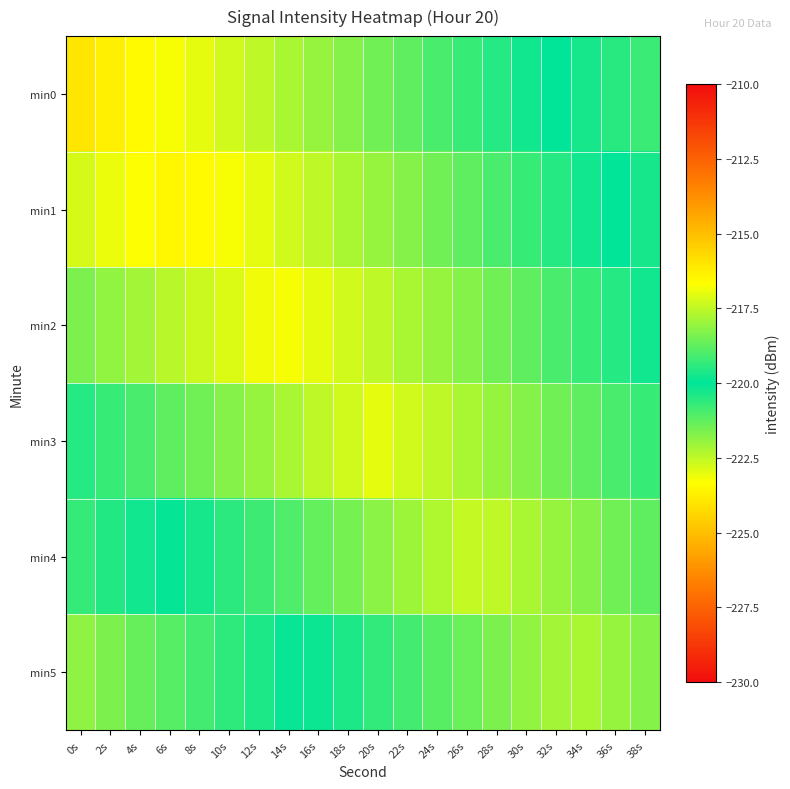

Reading right to left, list all the values displayed in this chart.

min0: 38s=-220.8	36s=-220.5	34s=-220.3	32s=-220.0	30s=-219.8	28s=-219.5	26s=-219.3	24s=-219.0	22s=-218.8	20s=-218.5	18s=-218.3	16s=-218.0	14s=-217.8	12s=-217.5	10s=-217.3	8s=-217.0	6s=-216.8	4s=-216.5	2s=-216.3	0s=-216.0
min1: 38s=-220.3	36s=-220.0	34s=-219.8	32s=-219.5	30s=-219.3	28s=-219.0	26s=-218.8	24s=-218.5	22s=-218.3	20s=-218.0	18s=-217.8	16s=-217.5	14s=-217.3	12s=-217.0	10s=-216.8	8s=-216.5	6s=-216.4	4s=-216.7	2s=-216.9	0s=-217.2
min2: 38s=-219.8	36s=-219.5	34s=-219.3	32s=-219.0	30s=-218.8	28s=-218.5	26s=-218.3	24s=-218.0	22s=-217.8	20s=-217.5	18s=-217.3	16s=-217.0	14s=-216.8	12s=-216.9	10s=-217.1	8s=-217.4	6s=-217.6	4s=-217.9	2s=-218.1	0s=-218.4
min3: 38s=-219.3	36s=-219.0	34s=-218.8	32s=-218.5	30s=-218.3	28s=-218.0	26s=-217.8	24s=-217.5	22s=-217.3	20s=-217.0	18s=-217.3	16s=-217.5	14s=-217.8	12s=-218.0	10s=-218.3	8s=-218.5	6s=-218.8	4s=-219.0	2s=-219.3	0s=-219.5
min4: 38s=-218.8	36s=-218.5	34s=-218.3	32s=-218.0	30s=-217.8	28s=-217.5	26s=-217.4	24s=-217.7	22s=-217.9	20s=-218.2	18s=-218.4	16s=-218.7	14s=-218.9	12s=-219.2	10s=-219.4	8s=-219.7	6s=-219.9	4s=-220.2	2s=-220.4	0s=-220.7
min5: 38s=-218.3	36s=-218.0	34s=-217.8	32s=-217.9	30s=-218.1	28s=-218.4	26s=-218.6	24s=-218.9	22s=-219.1	20s=-219.4	18s=-219.6	16s=-219.9	14s=-220.1	12s=-220.4	10s=-220.6	8s=-220.9	6s=-221.1	4s=-221.4	2s=-221.6	0s=-221.9